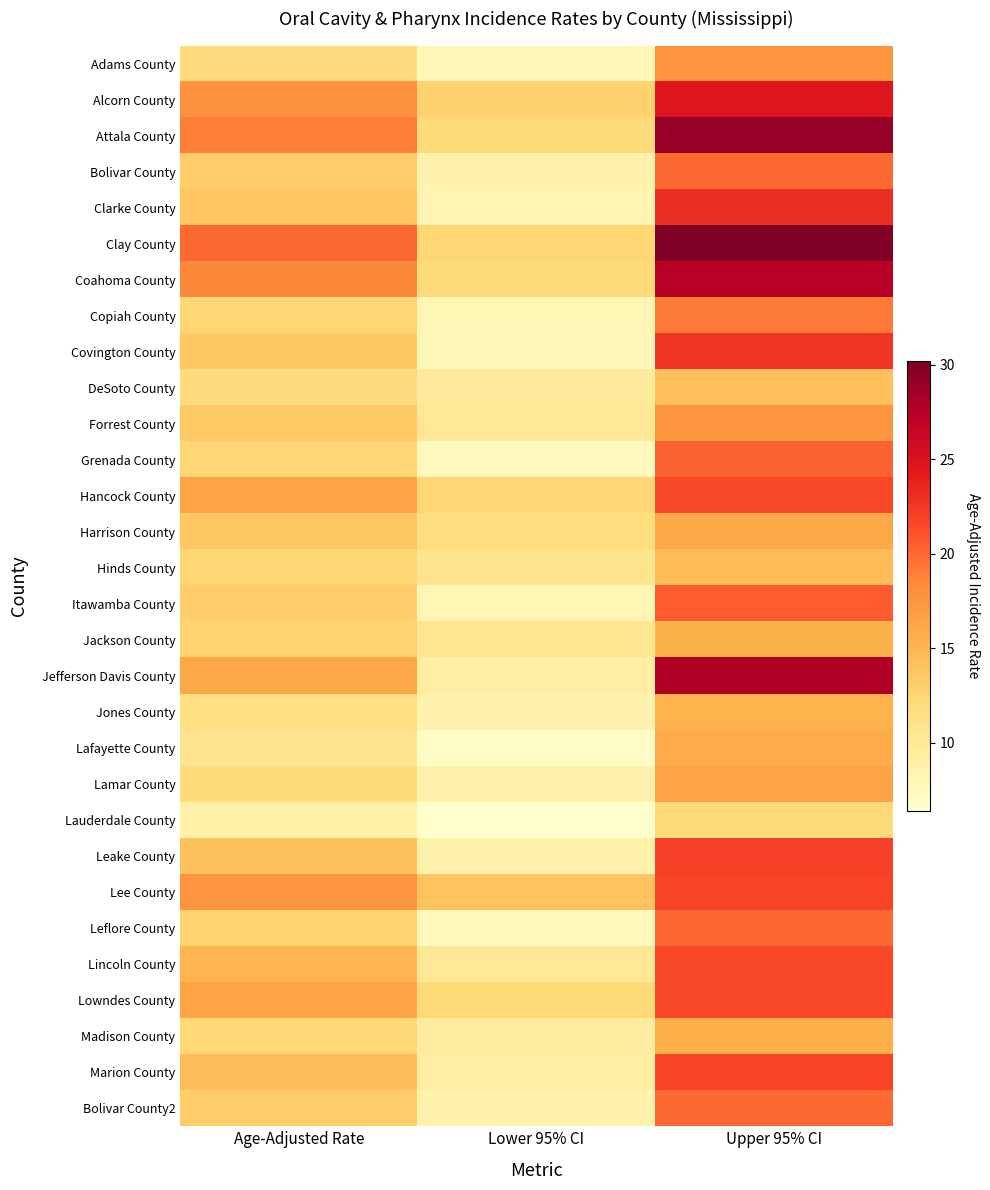

Reading left to right, extract all data points from this chart.

Adams County: Age-Adjusted Rate=11.8	Lower 95% CI=7.8	Upper 95% CI=17.6
Alcorn County: Age-Adjusted Rate=18.0	Lower 95% CI=12.9	Upper 95% CI=24.7
Attala County: Age-Adjusted Rate=19.0	Lower 95% CI=12.0	Upper 95% CI=29.0
Bolivar County: Age-Adjusted Rate=13.3	Lower 95% CI=8.5	Upper 95% CI=19.9
Clarke County: Age-Adjusted Rate=13.9	Lower 95% CI=8.1	Upper 95% CI=23.2
Clay County: Age-Adjusted Rate=19.9	Lower 95% CI=12.6	Upper 95% CI=30.2
Coahoma County: Age-Adjusted Rate=18.5	Lower 95% CI=12.0	Upper 95% CI=27.4
Copiah County: Age-Adjusted Rate=12.5	Lower 95% CI=7.9	Upper 95% CI=19.2
Covington County: Age-Adjusted Rate=13.6	Lower 95% CI=7.7	Upper 95% CI=22.6
DeSoto County: Age-Adjusted Rate=11.9	Lower 95% CI=9.8	Upper 95% CI=14.3
Forrest County: Age-Adjusted Rate=13.5	Lower 95% CI=10.1	Upper 95% CI=17.6
Grenada County: Age-Adjusted Rate=12.5	Lower 95% CI=7.3	Upper 95% CI=20.3
Hancock County: Age-Adjusted Rate=16.5	Lower 95% CI=12.5	Upper 95% CI=21.6
Harrison County: Age-Adjusted Rate=13.7	Lower 95% CI=11.7	Upper 95% CI=16.1
Hinds County: Age-Adjusted Rate=12.5	Lower 95% CI=10.7	Upper 95% CI=14.6
Itawamba County: Age-Adjusted Rate=13.1	Lower 95% CI=7.9	Upper 95% CI=20.6
Jackson County: Age-Adjusted Rate=12.8	Lower 95% CI=10.5	Upper 95% CI=15.4
Jefferson Davis County: Age-Adjusted Rate=16.1	Lower 95% CI=9.1	Upper 95% CI=27.7
Jones County: Age-Adjusted Rate=11.5	Lower 95% CI=8.5	Upper 95% CI=15.3
Lafayette County: Age-Adjusted Rate=10.6	Lower 95% CI=6.9	Upper 95% CI=15.7
Lamar County: Age-Adjusted Rate=12.0	Lower 95% CI=8.6	Upper 95% CI=16.5
Lauderdale County: Age-Adjusted Rate=8.9	Lower 95% CI=6.4	Upper 95% CI=12.1
Leake County: Age-Adjusted Rate=14.1	Lower 95% CI=8.5	Upper 95% CI=22.1
Lee County: Age-Adjusted Rate=17.6	Lower 95% CI=14.0	Upper 95% CI=21.8
Leflore County: Age-Adjusted Rate=12.8	Lower 95% CI=7.6	Upper 95% CI=20.1
Lincoln County: Age-Adjusted Rate=15.1	Lower 95% CI=10.2	Upper 95% CI=21.6
Lowndes County: Age-Adjusted Rate=16.3	Lower 95% CI=12.1	Upper 95% CI=21.6
Madison County: Age-Adjusted Rate=12.3	Lower 95% CI=9.6	Upper 95% CI=15.6
Marion County: Age-Adjusted Rate=14.4	Lower 95% CI=9.2	Upper 95% CI=21.8
Bolivar County2: Age-Adjusted Rate=13.3	Lower 95% CI=8.5	Upper 95% CI=19.9